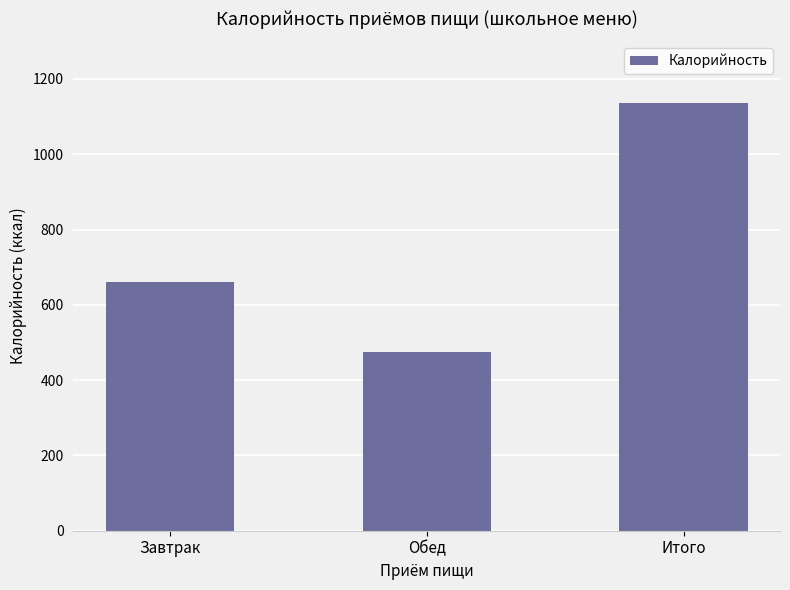

Where is the data nearest to the value 806?

Завтрак